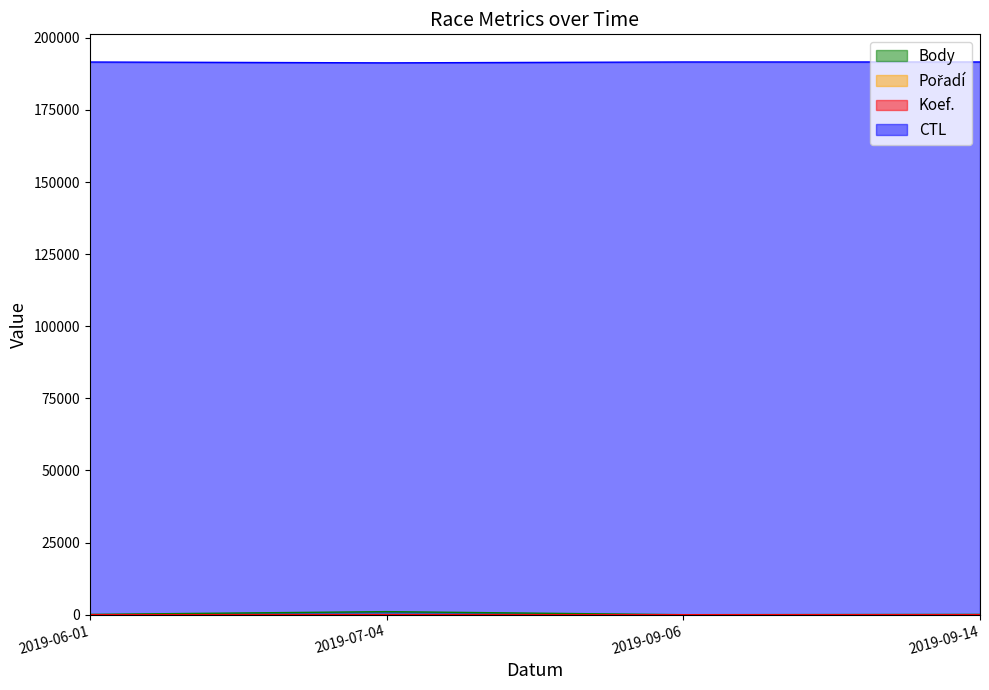

The Koef. series shows 1 at 2019-06-01. True or false?

False